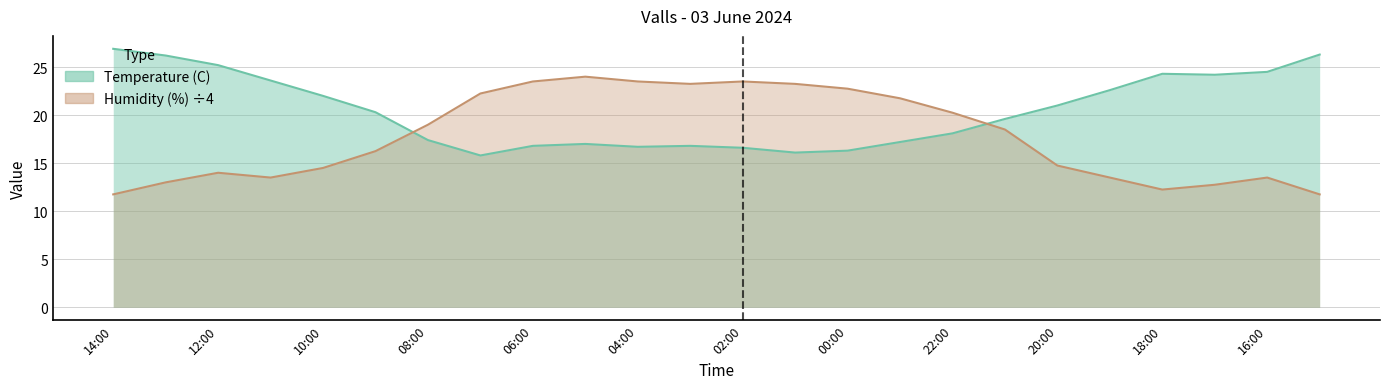

What is the difference between the maximum and second lowest values in the Temperature (C) series?

10.8